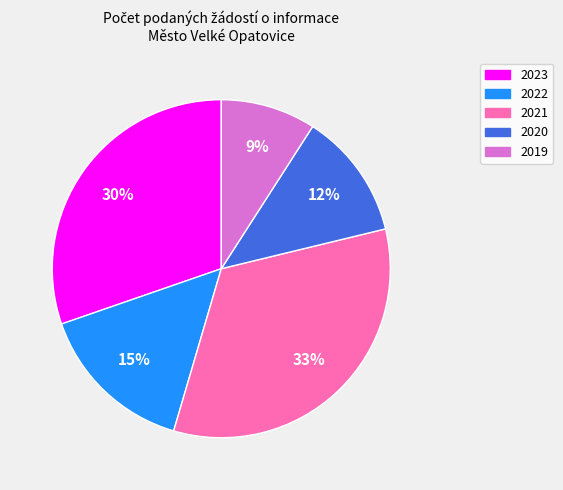

The 2022 slice represents 15% of the pie. True or false?

True